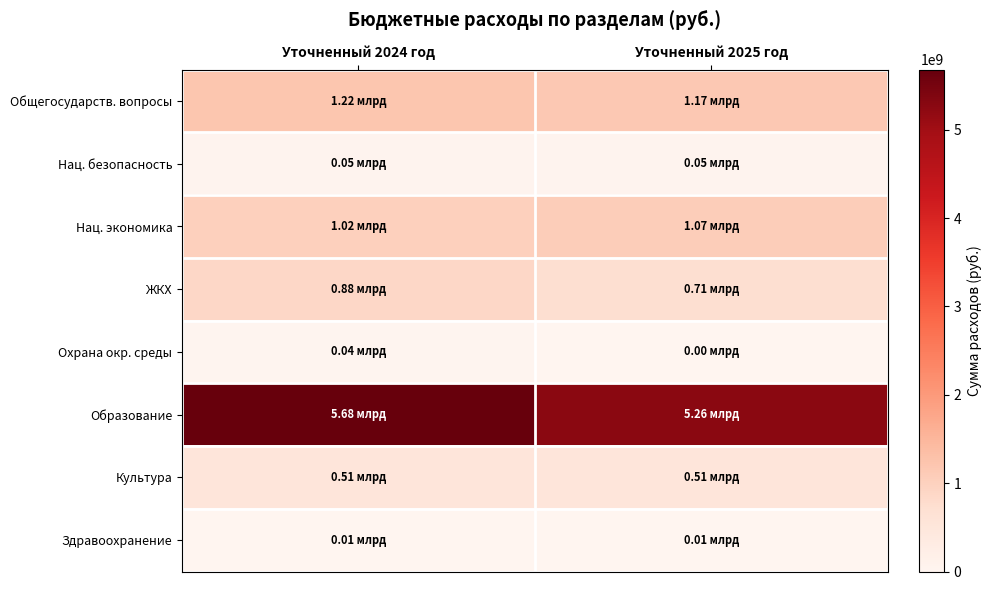

Which series has the largest total across all categories?

Образование